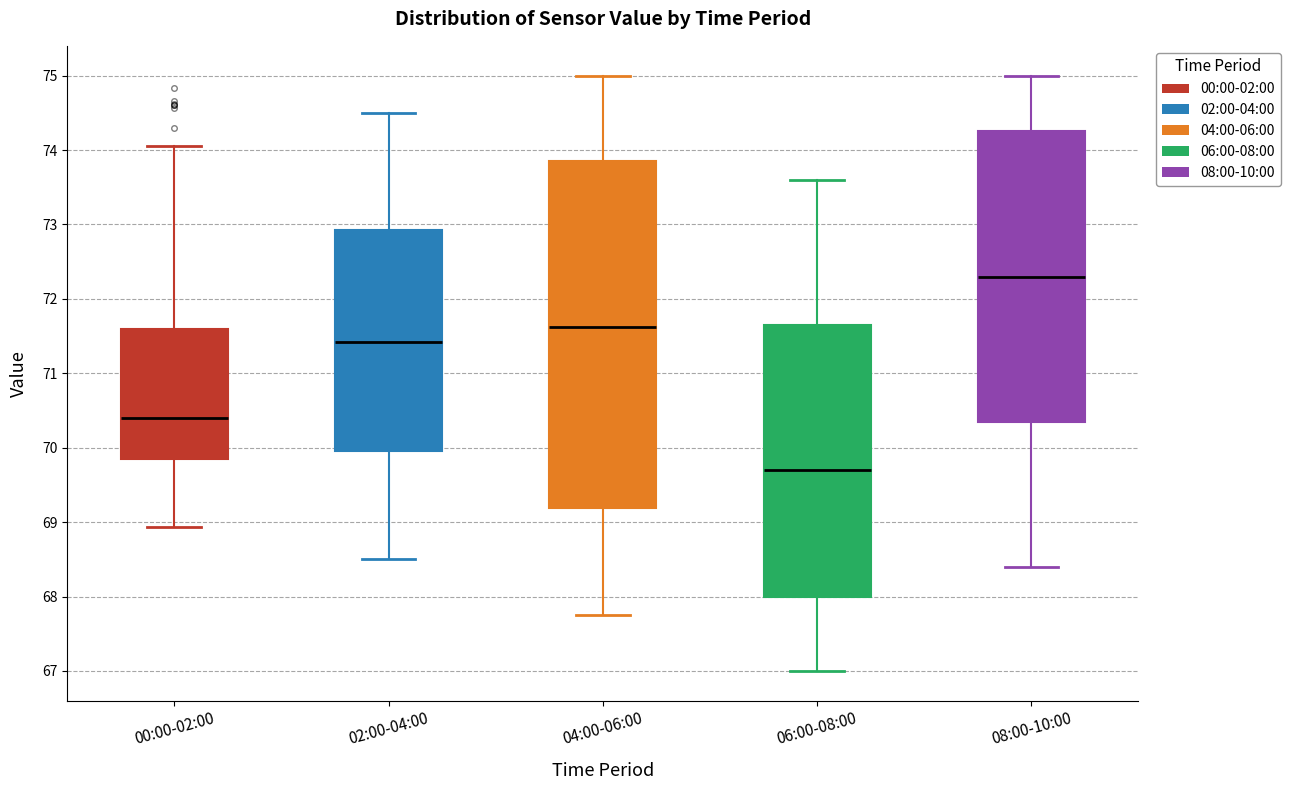

Which box is the tallest, from its lower edge to its upper edge?

04:00-06:00